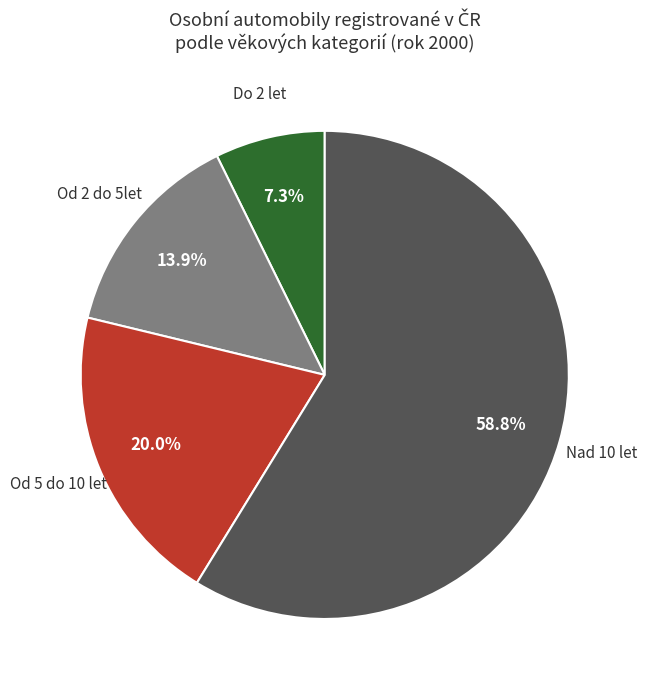

Is there any slice that represents more than half of the pie?

Yes